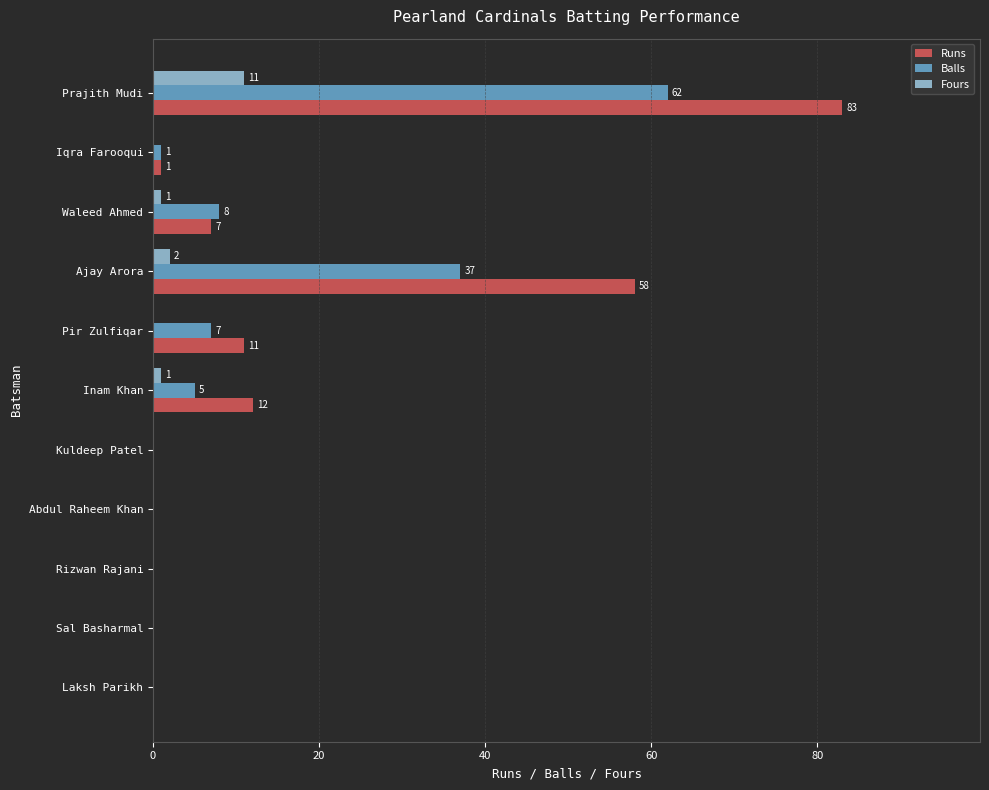

Which category has the highest value in the Runs series?

Prajith Mudi